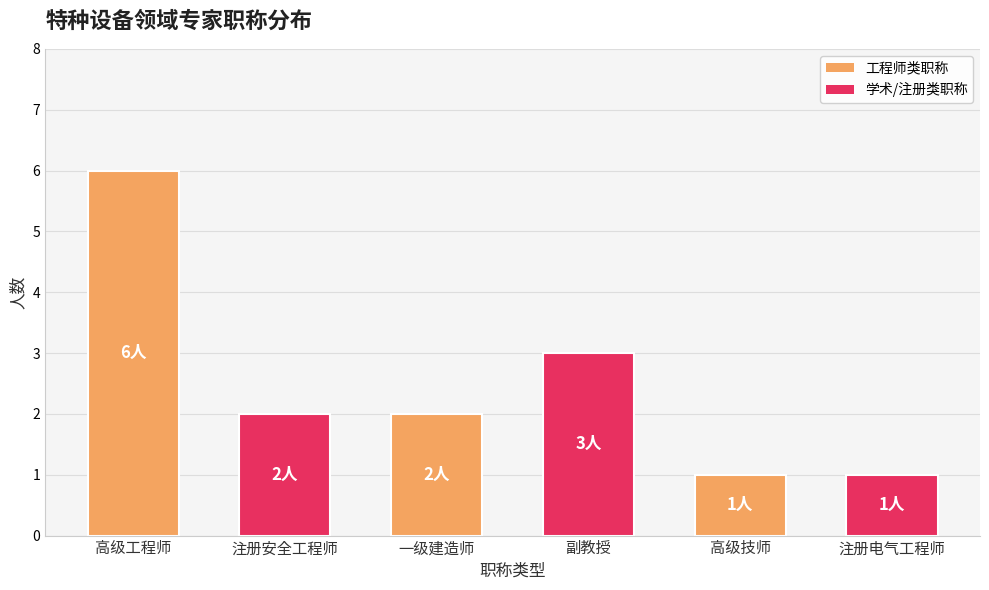

What is the difference between the maximum and minimum values?

5